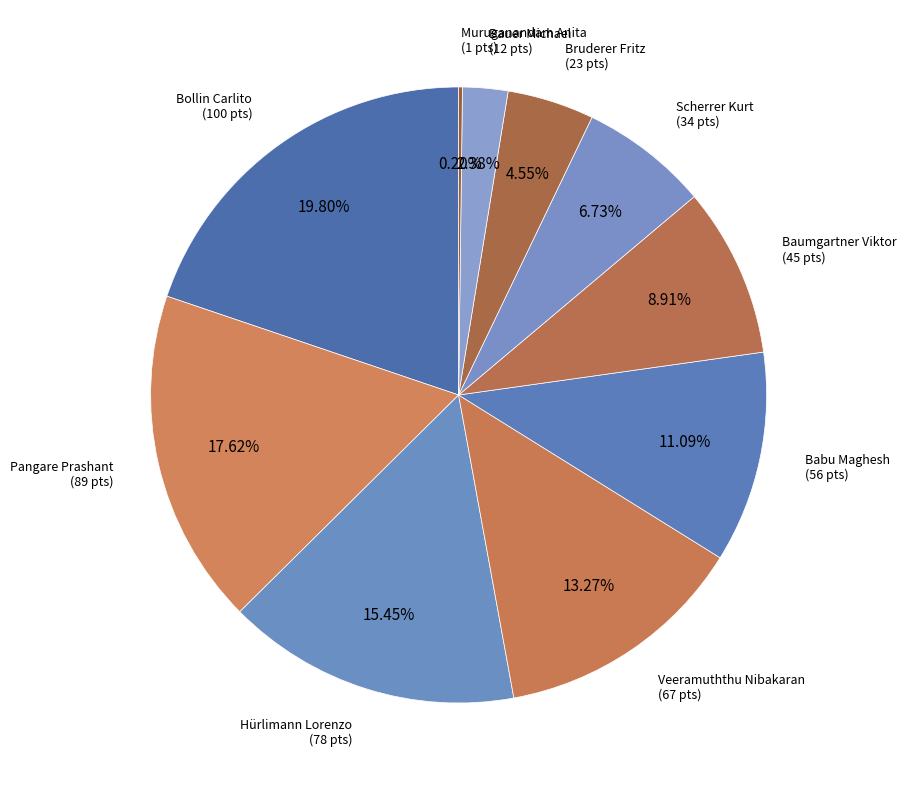

How many segments does this pie chart have?

10